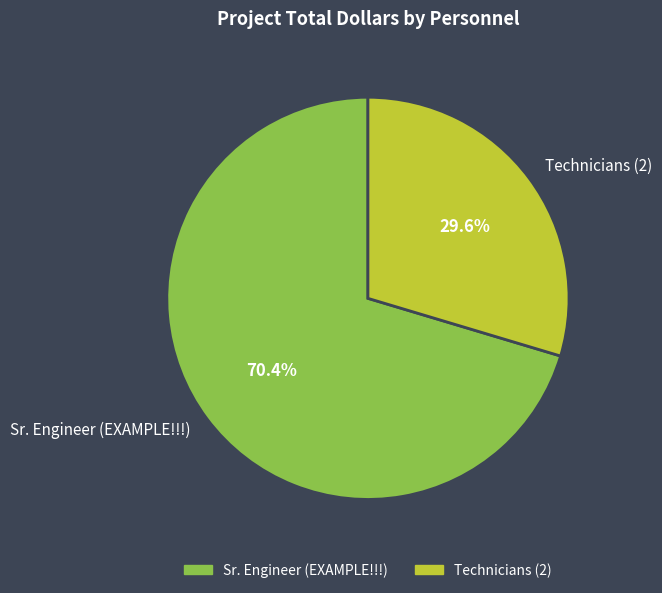

To the nearest percent, what is the difference between the Technicians (2) and Sr. Engineer (EXAMPLE!!!) slice percentages?

41%